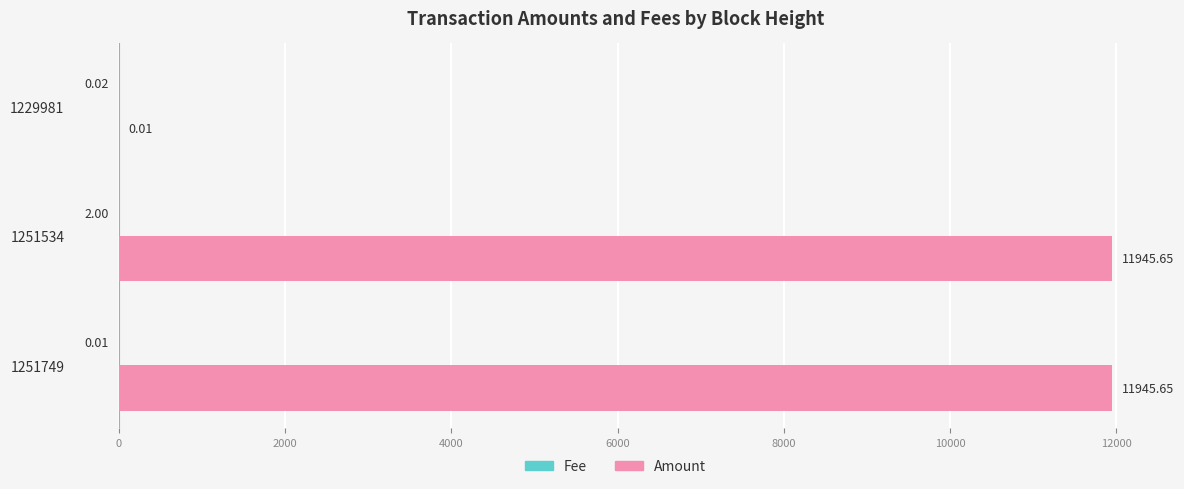

At which category is the sum across all series the highest?

1251749